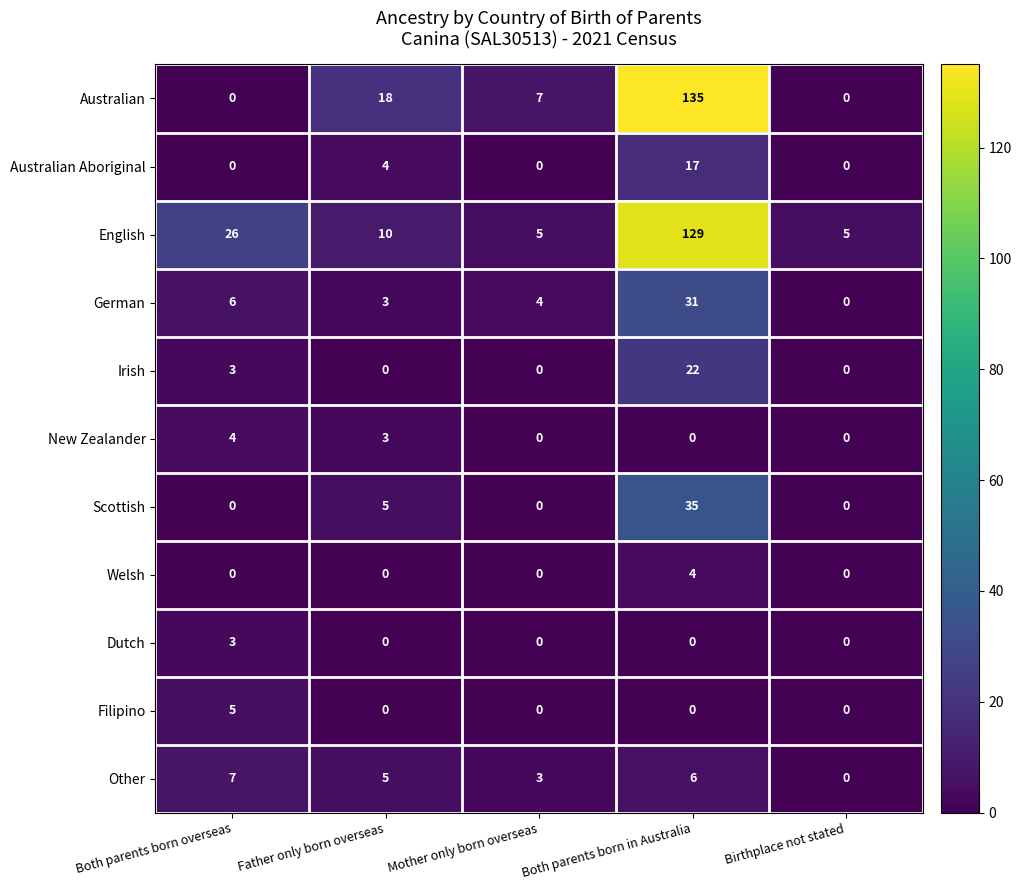

Which series has the widest spread of values?

Australian